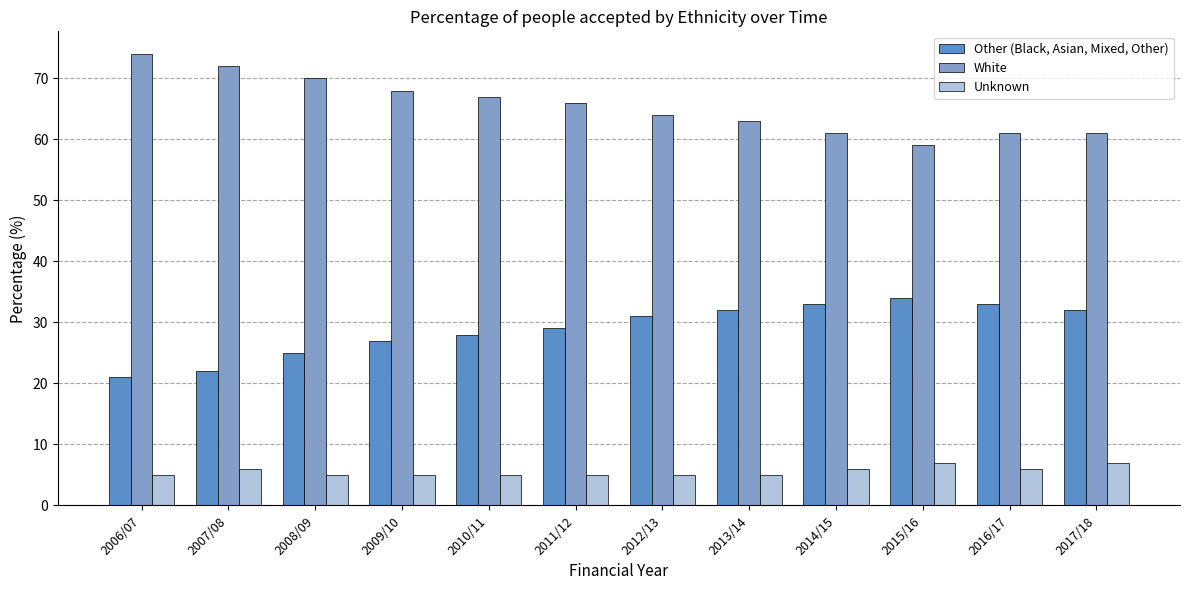

True or false: Unknown has a value of 5 at 2012/13.

True